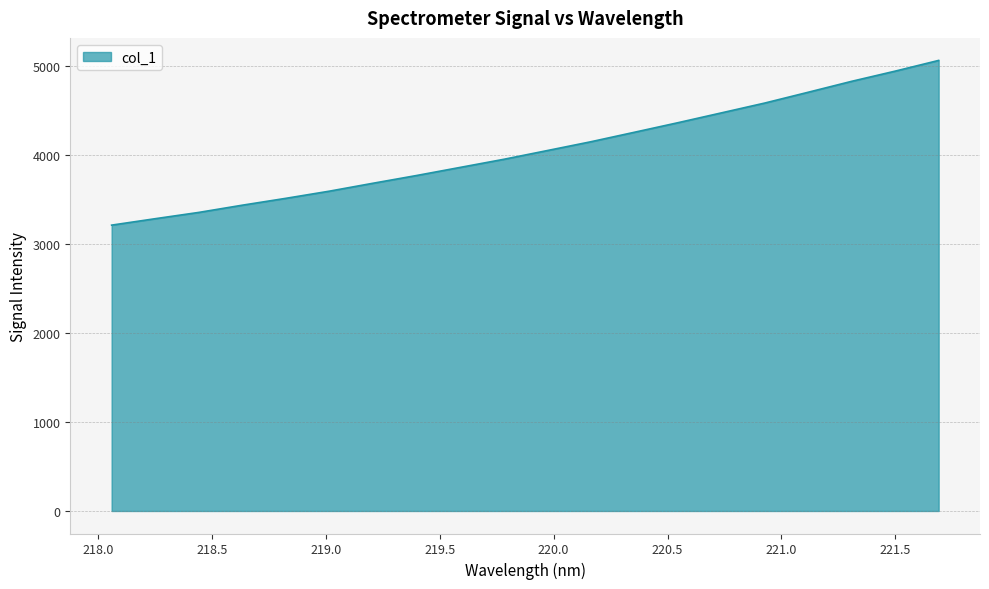

What is the maximum value shown in the chart?

5059.3